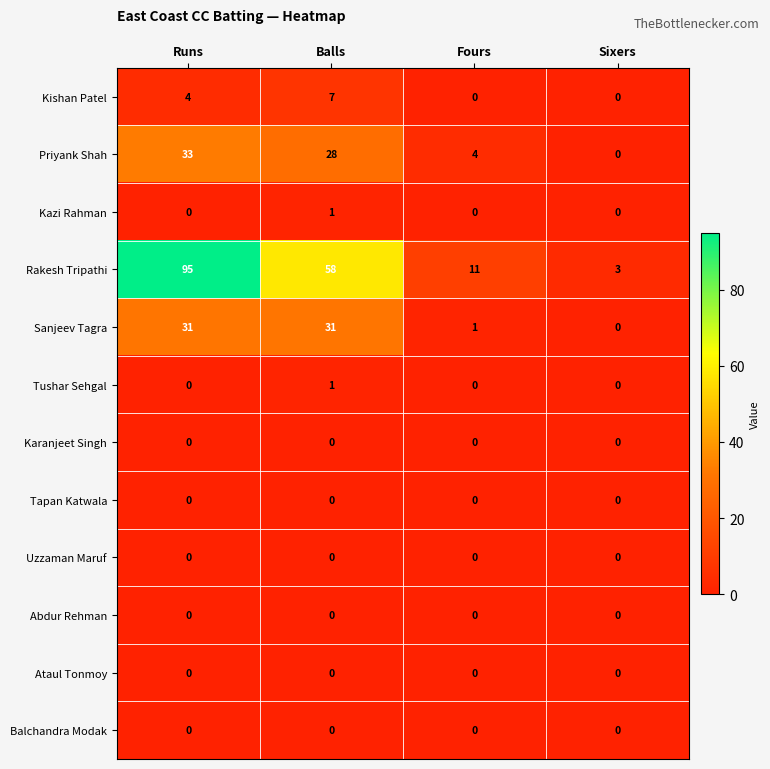

Count the number of data series in this chart.

12